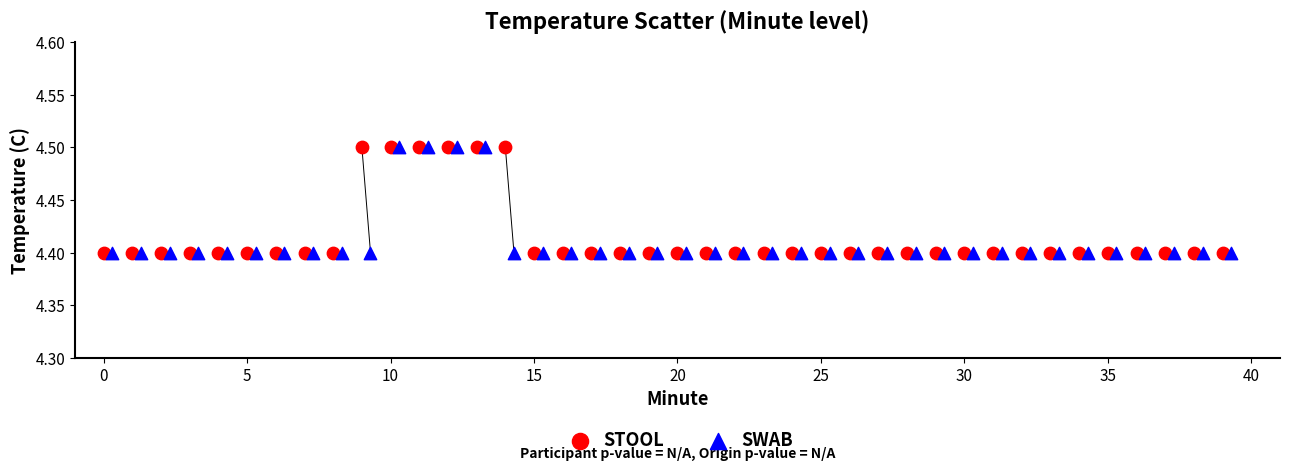

What are all the series names shown in the legend?

STOOL, SWAB